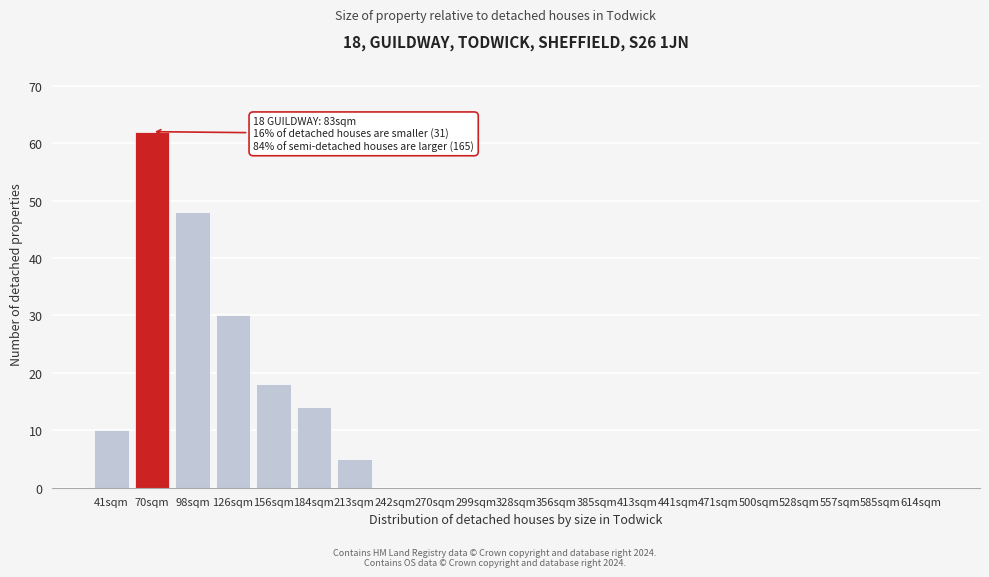

Reading left to right, what are all the values shown in this chart?

41sqm=10	70sqm=62	98sqm=48	126sqm=30	156sqm=18	184sqm=14	213sqm=5	242sqm=0	270sqm=0	299sqm=0	328sqm=0	356sqm=0	385sqm=0	413sqm=0	441sqm=0	471sqm=0	500sqm=0	528sqm=0	557sqm=0	585sqm=0	614sqm=0